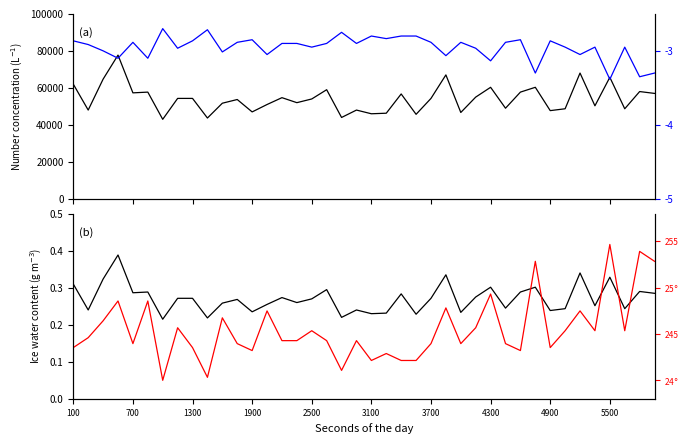

What is the minimum value shown in the chart?

0.2